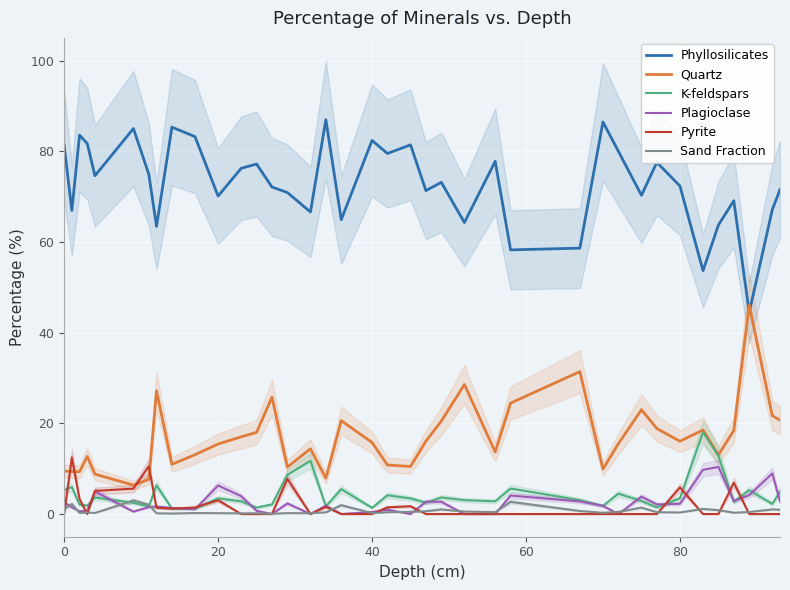

True or false: Quartz and Sand Fraction cross at least once.

False